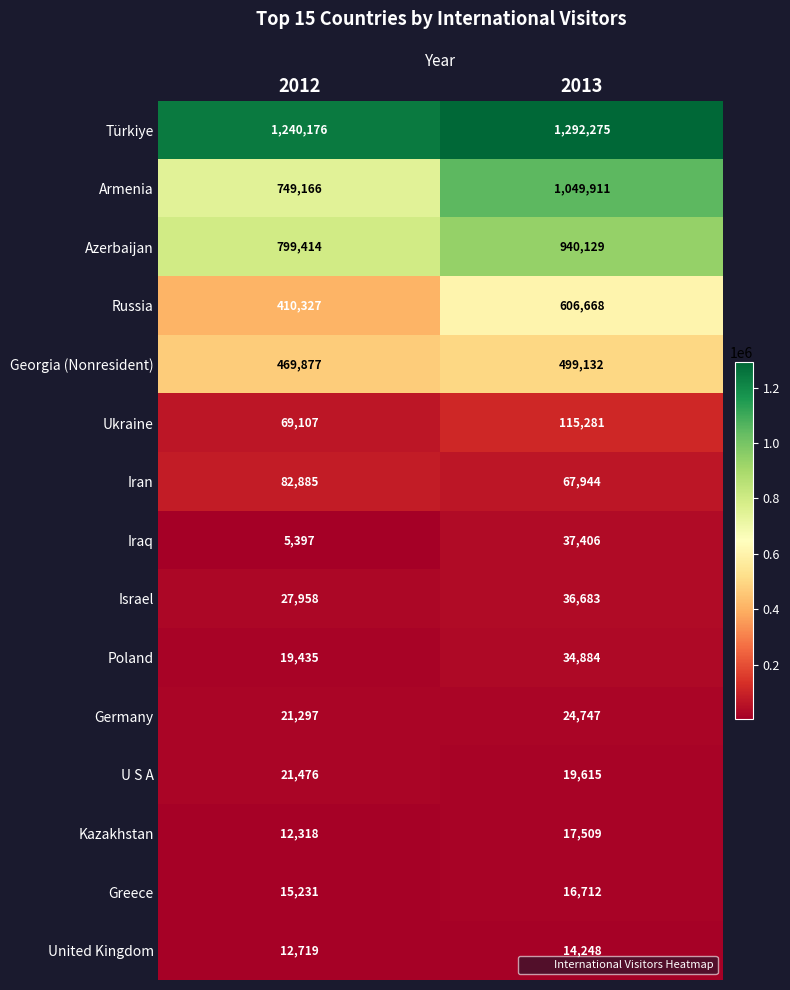

How many categories are shown in the chart?

2